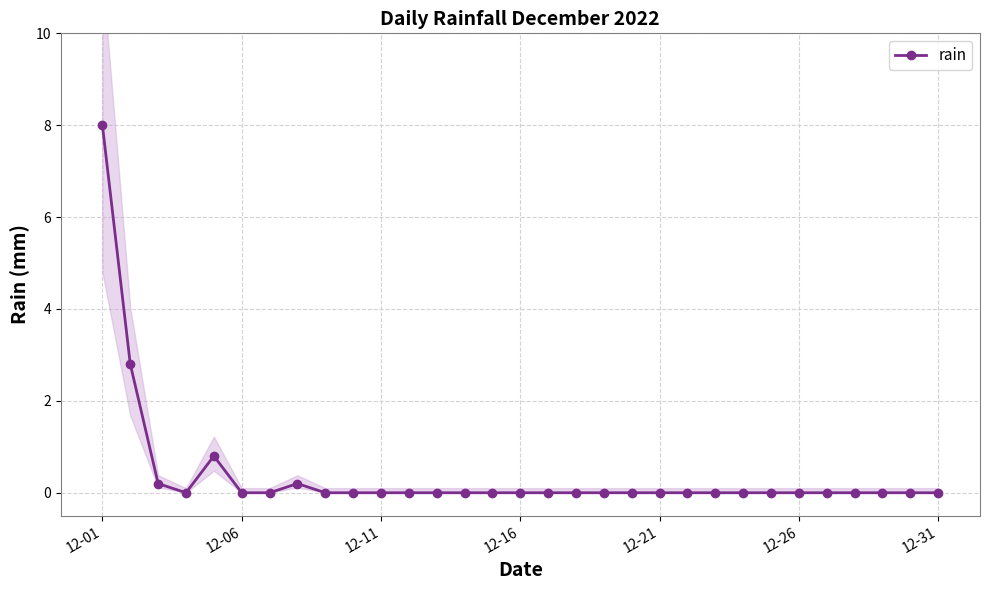

The rain series shows -4.0 at 12-11. True or false?

False